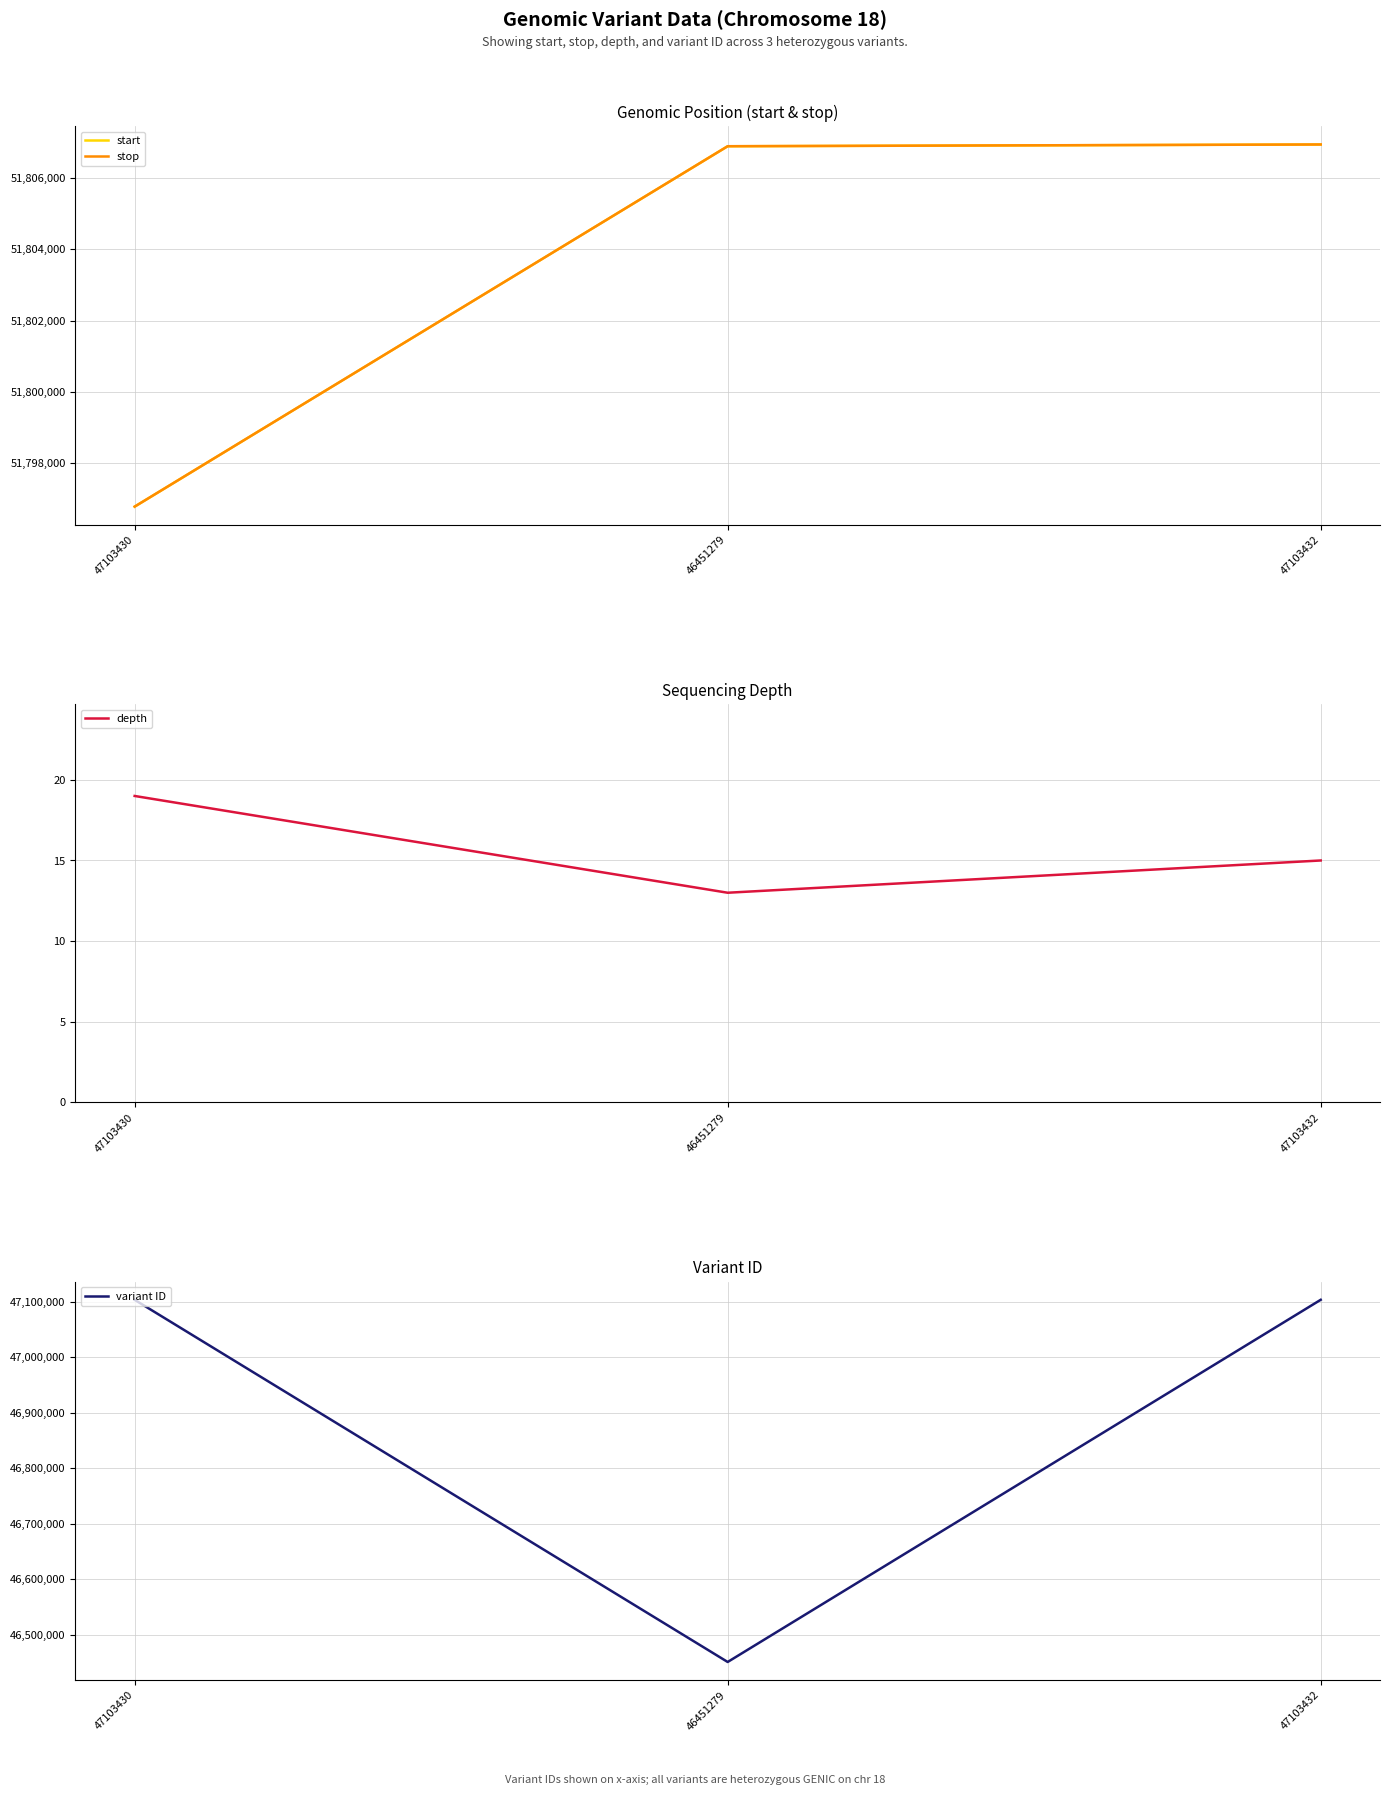

How many lines are shown in the chart?

4